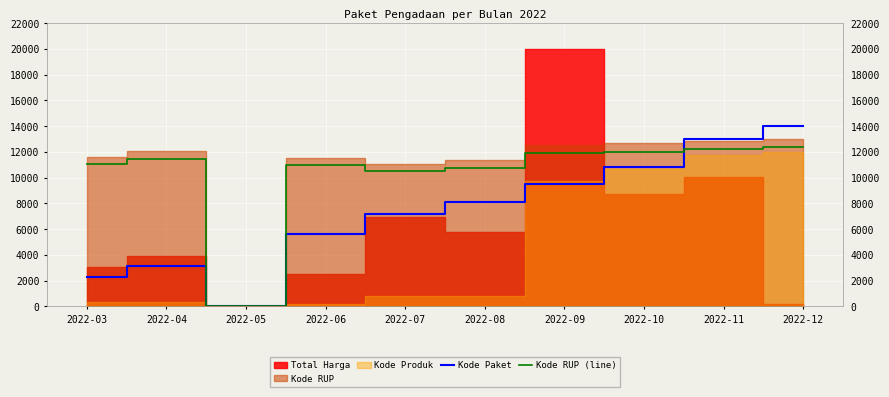

Read the Kode Paket value at 2022-06.

5651.2